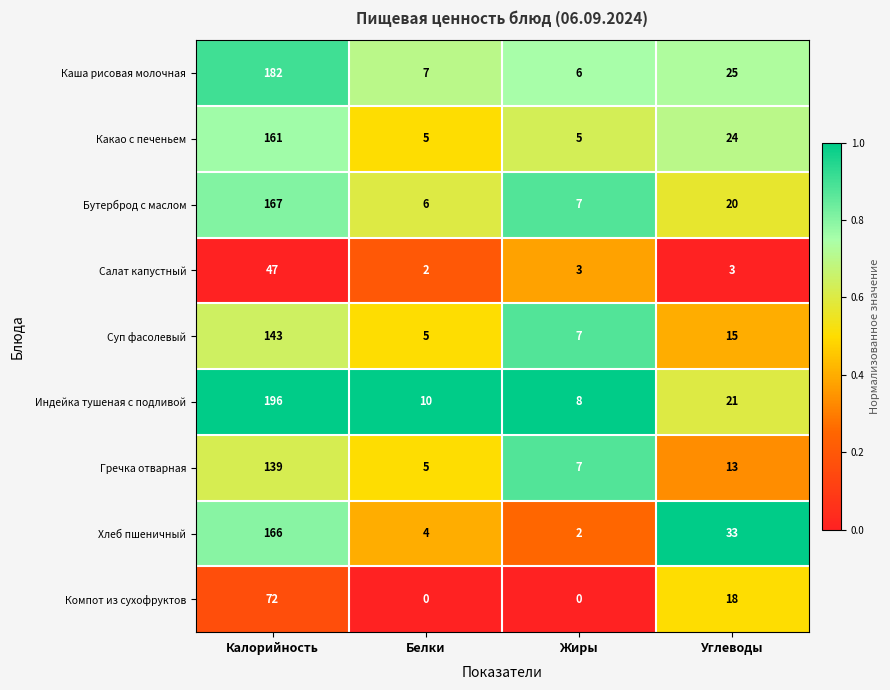

The Бутерброд с маслом series shows 292 at Калорийность. True or false?

False